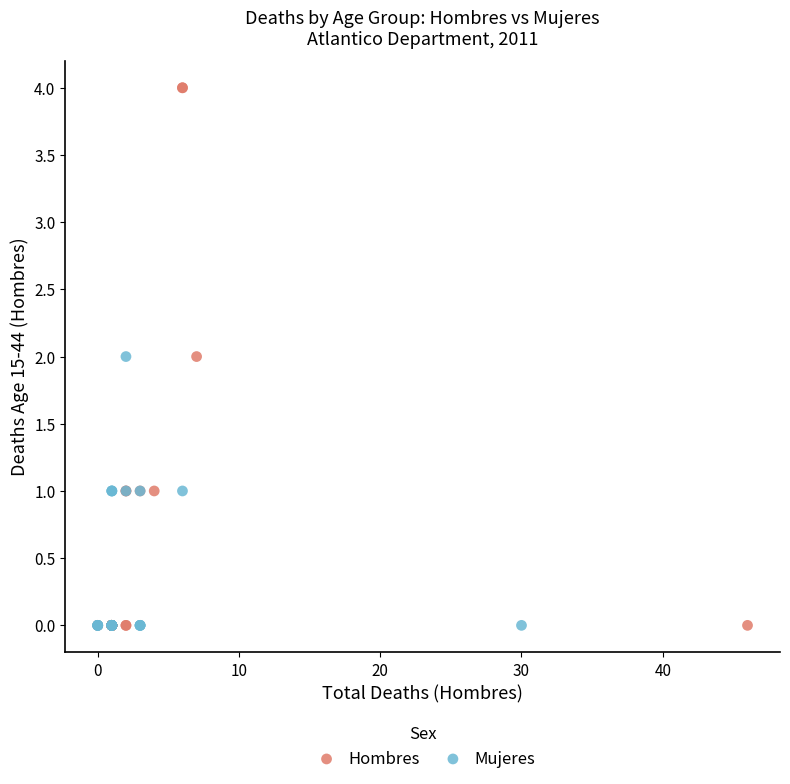

Which series has the widest spread of Y values?

Hombres